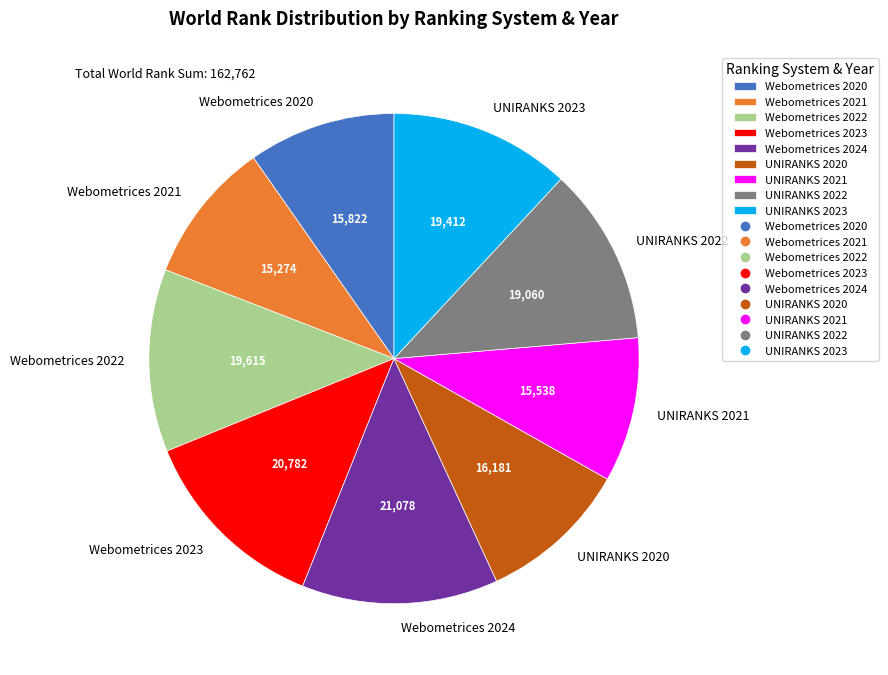

Do Webometrices 2024 and Webometrices 2022 together represent more than half of the pie?

No